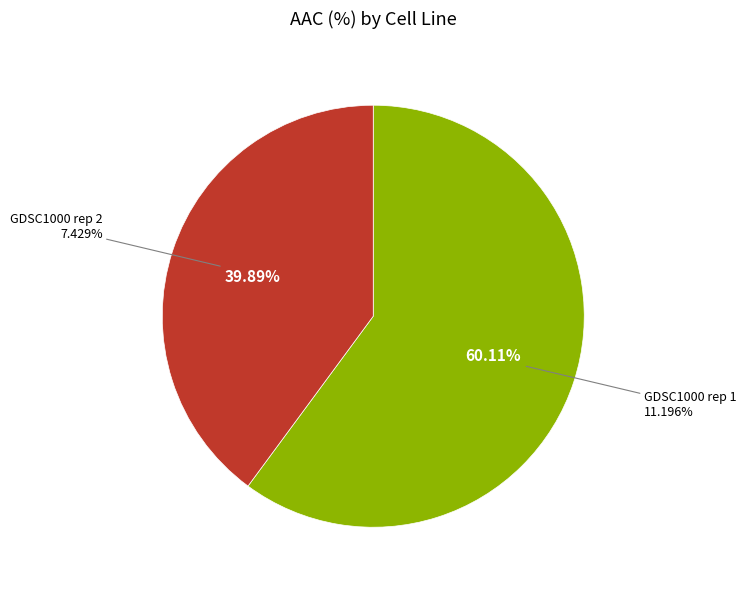

To the nearest percent, what percentage of the pie is GDSC1000 rep 2?

40%